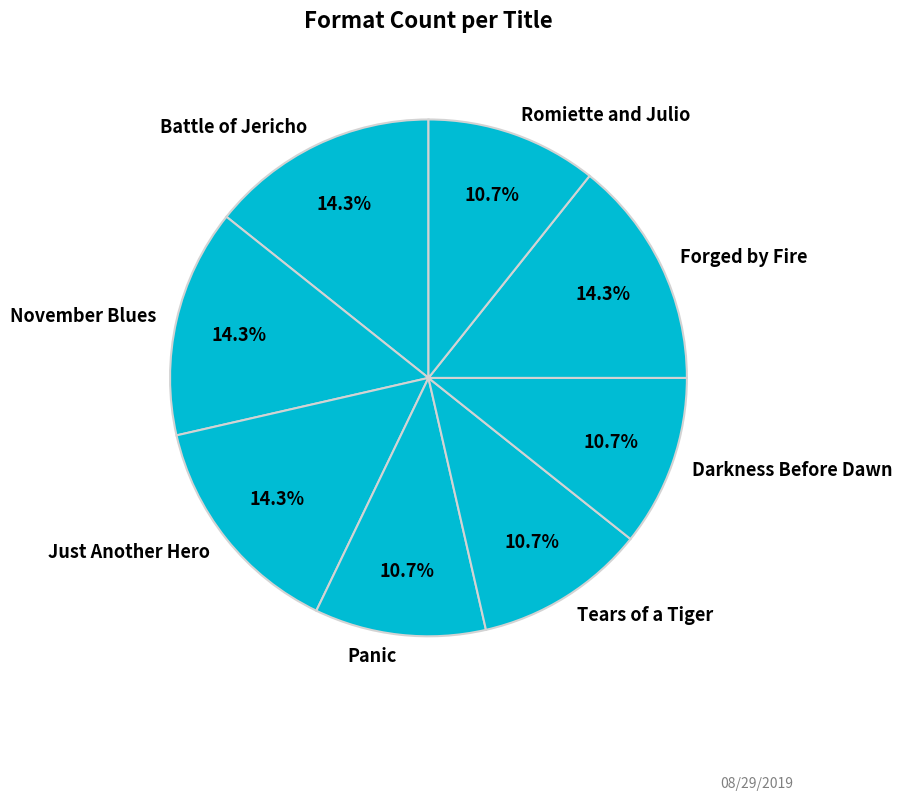

What is the ratio of the value at Battle of Jericho to the value at November Blues?

1.0